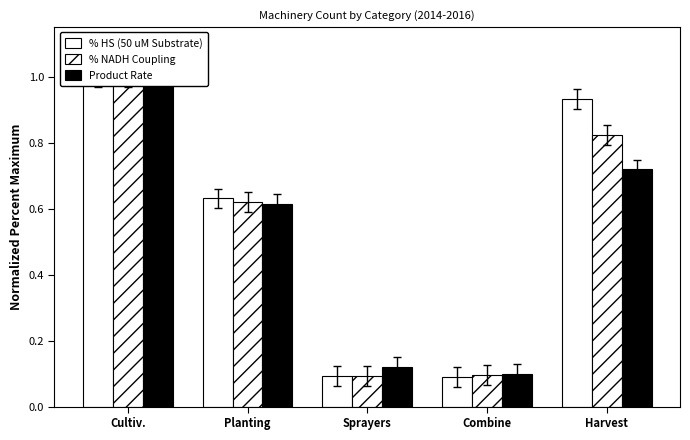

Which series has the largest range (max minus min)?

% HS (50 uM Substrate)